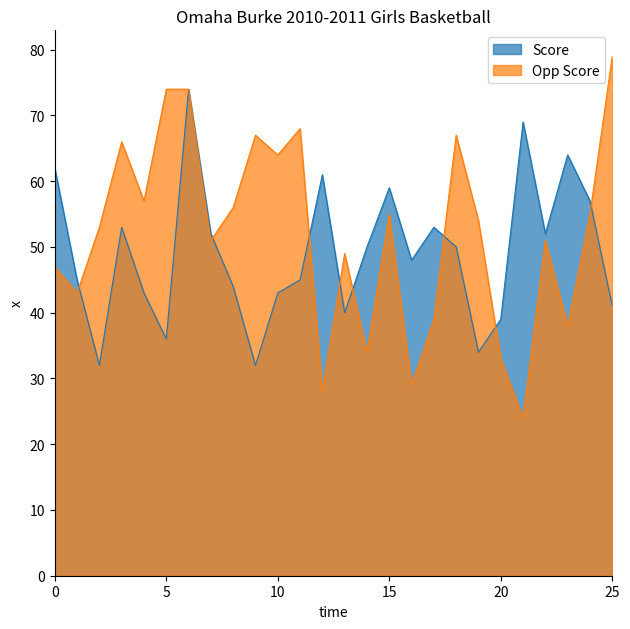

What is the smallest value displayed?

24